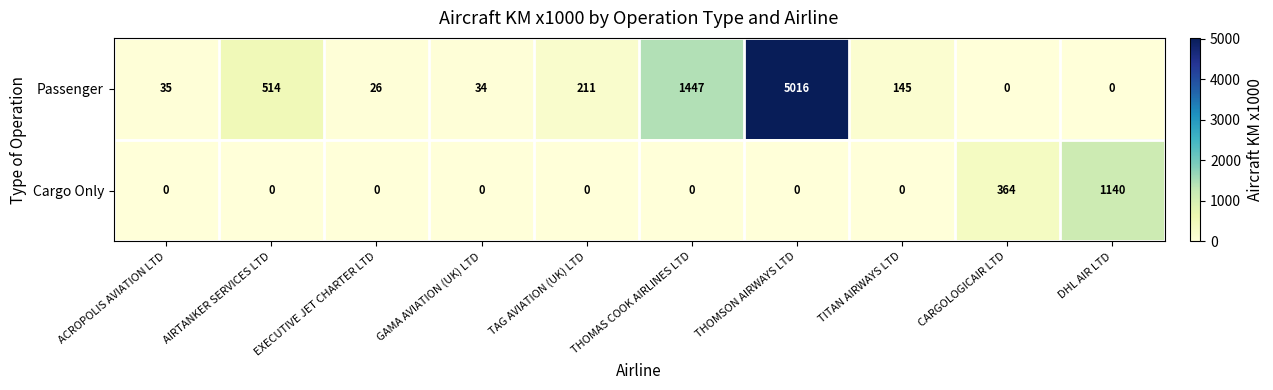

How many categories are shown in the chart?

10